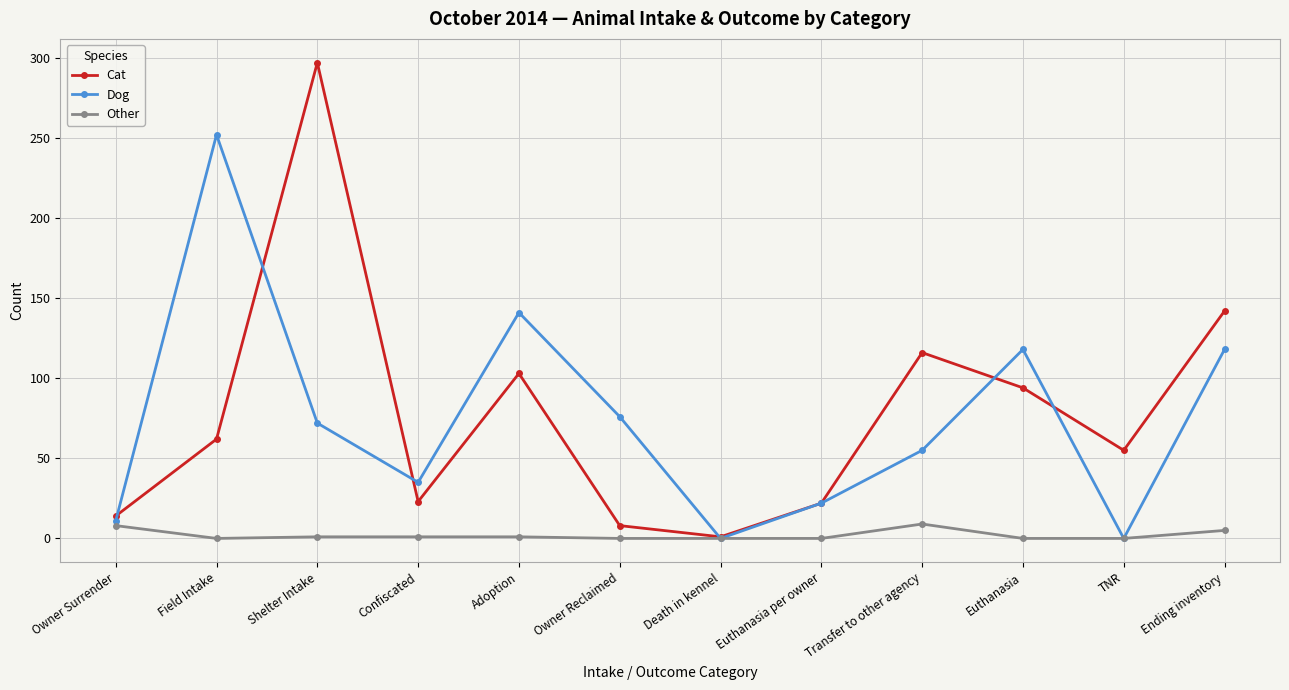

True or false: Other has a value of 1 at Shelter Intake.

True